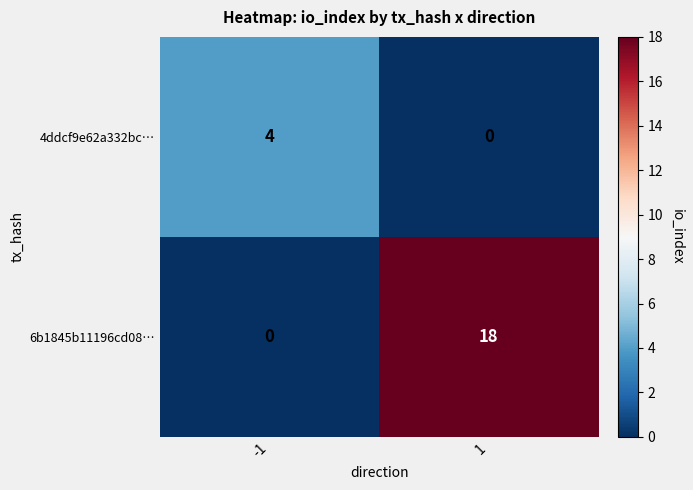

The value of 6b1845b11196cd08… at -1 is 0. True or false?

True